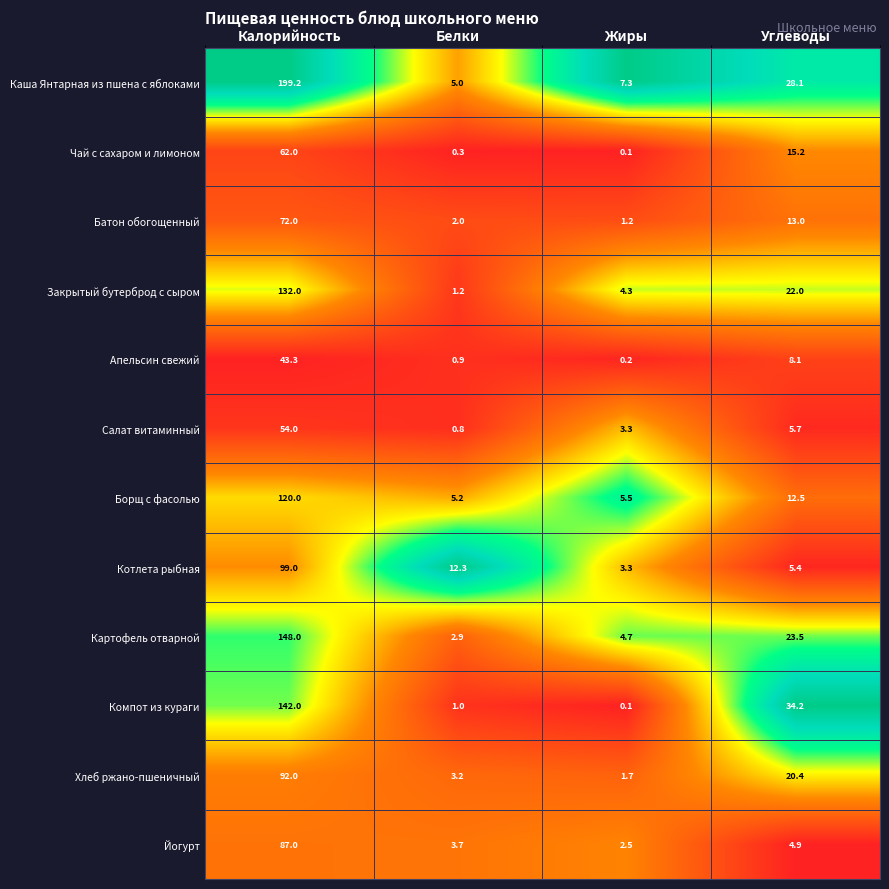

Rank the categories by Борщ с фасолью value from lowest to highest.

Белки, Жиры, Углеводы, Калорийность